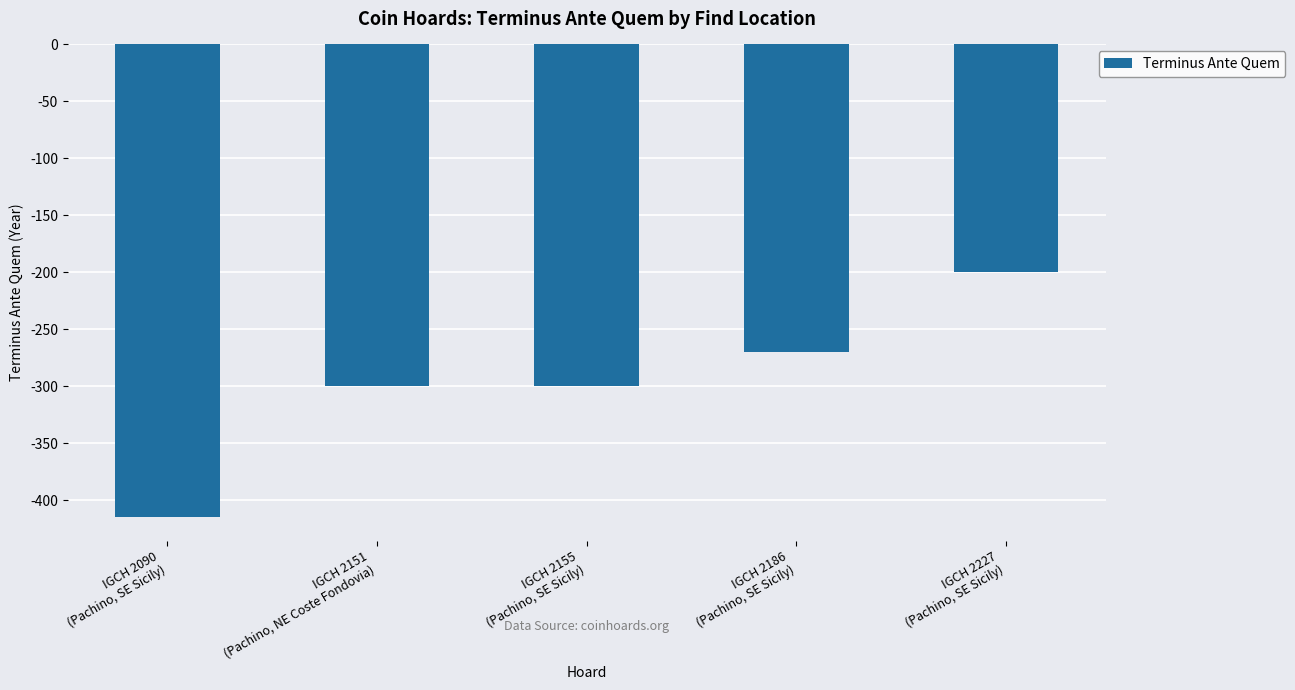

Reading right to left, extract all data points from this chart.

-200	-270	-300	-300	-415